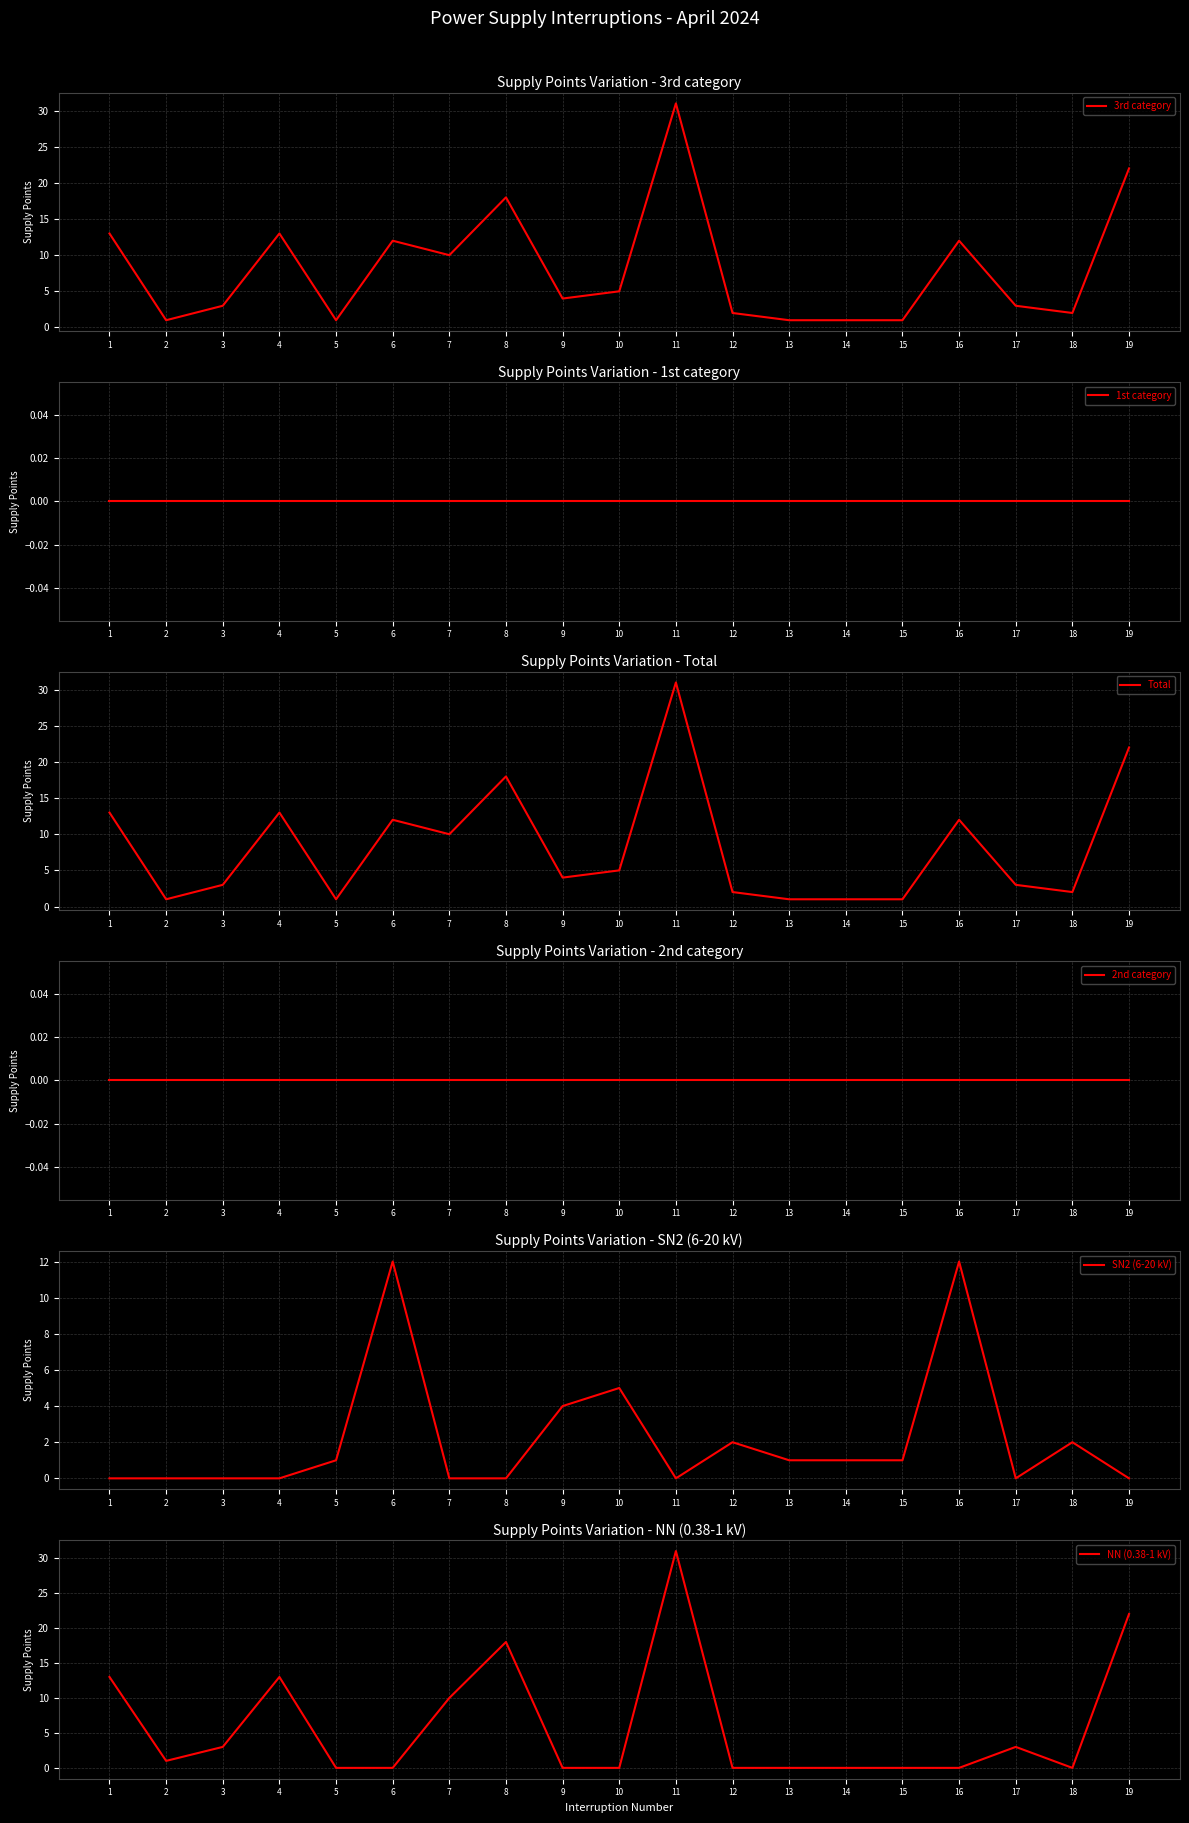

Rank the series by their maximum value, from lowest to highest.

1st category, 2nd category, SN2 (6-20 kV), 3rd category, Total, NN (0.38-1 kV)